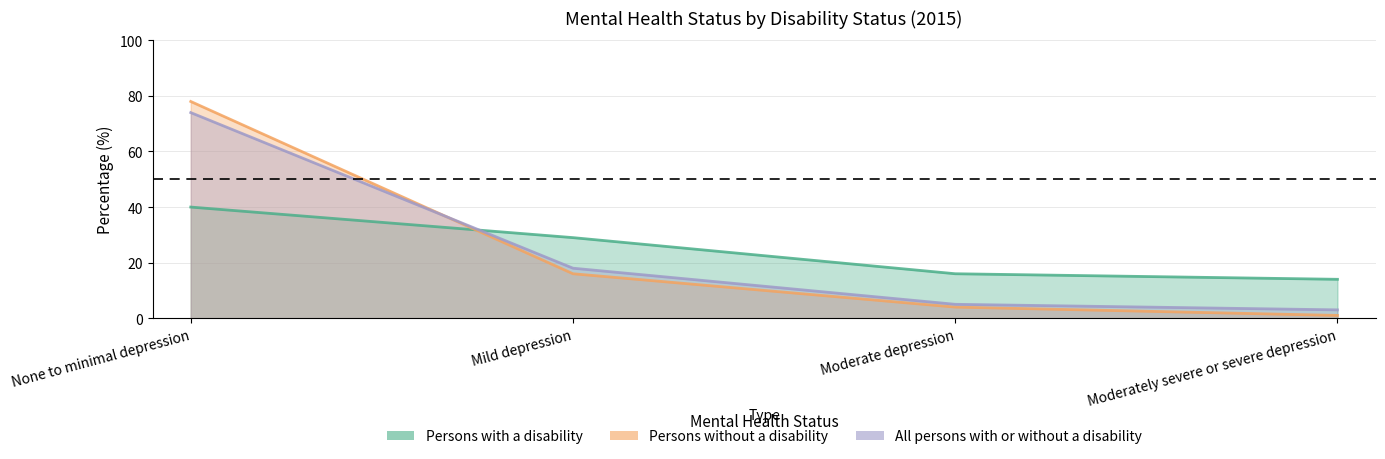

Rank the series at Moderate depression from highest to lowest value.

Persons with a disability, All persons with or without a disability, Persons without a disability